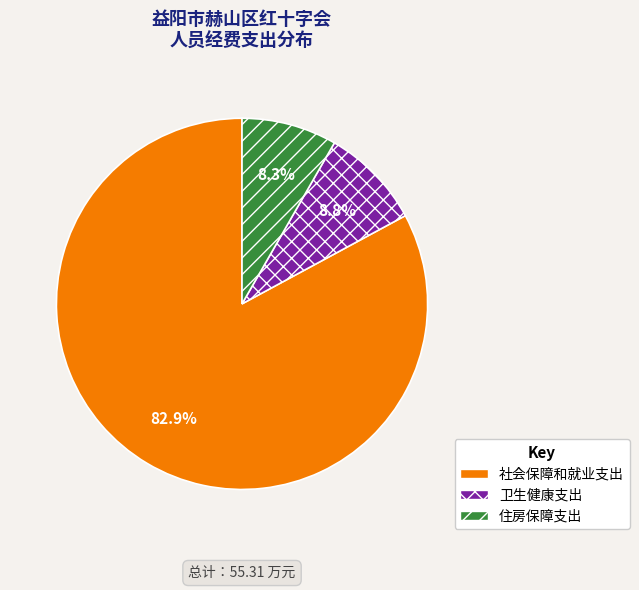

Combined, what portion of the pie is 住房保障支出 and 社会保障和就业支出?

91.2%